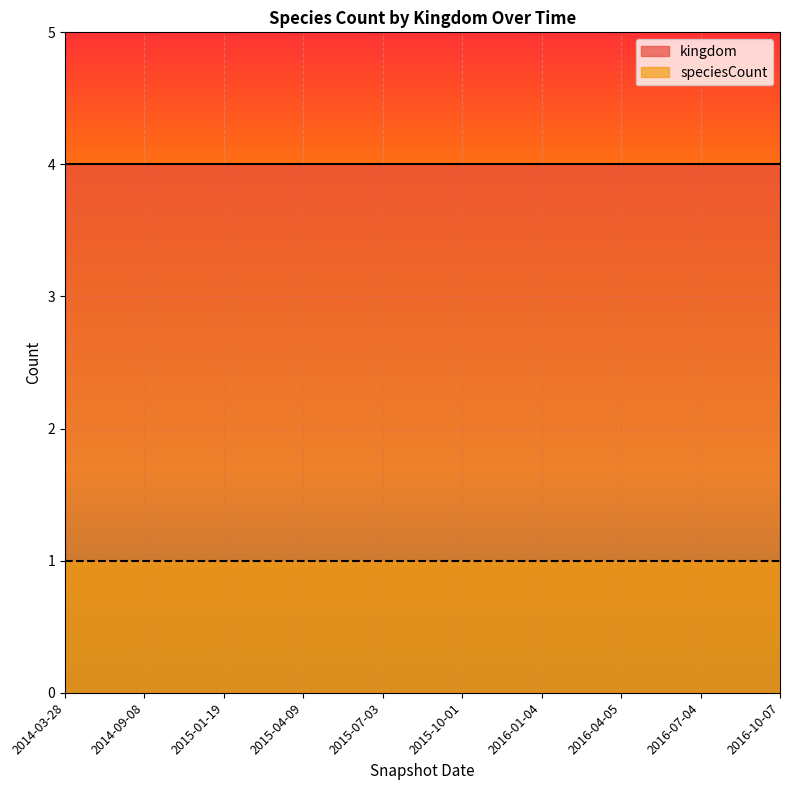

List the labels in order of kingdom value, largest first.

2014-03-28, 2014-09-08, 2015-01-19, 2015-04-09, 2015-07-03, 2015-10-01, 2016-01-04, 2016-04-05, 2016-07-04, 2016-10-07